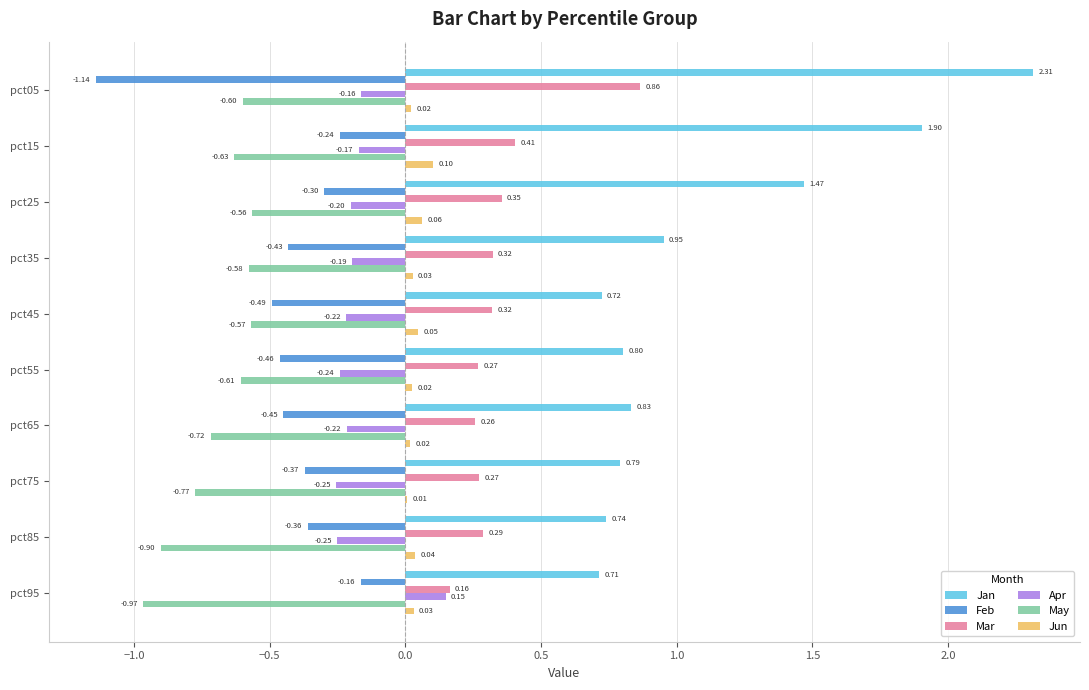

What is the sum of all Jan values?

11.2